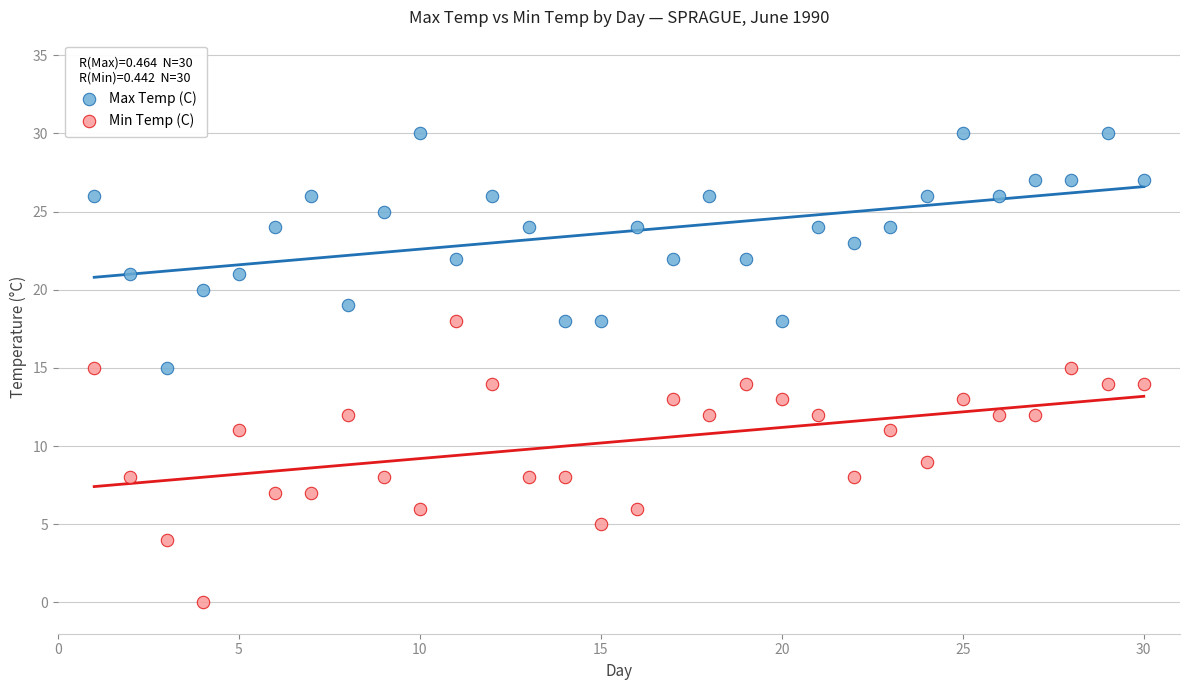

Across all data points, what is the range of X values (max minus min)?

29